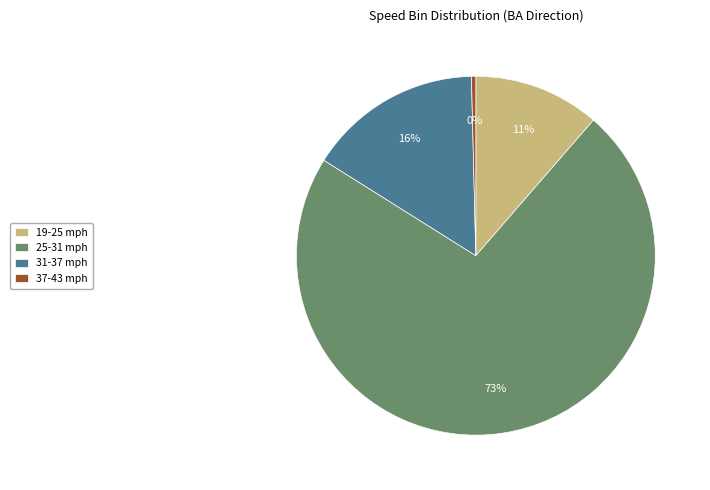

Which slice is the smallest?

37-43 mph